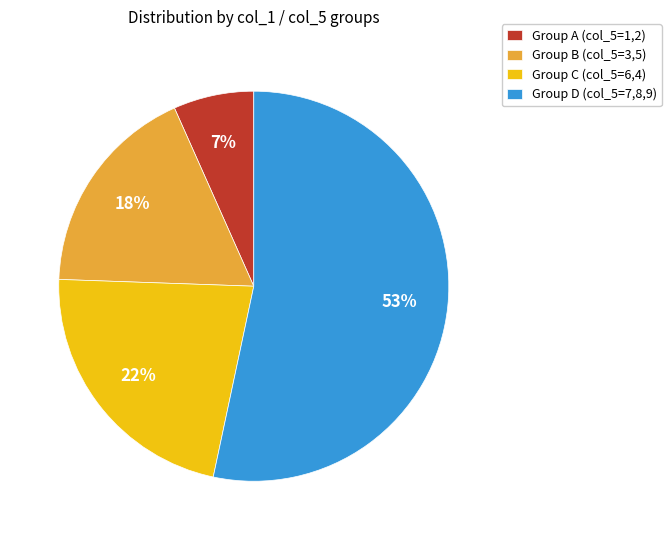

The Group B (col_5=3,5) slice represents 18% of the pie. True or false?

True